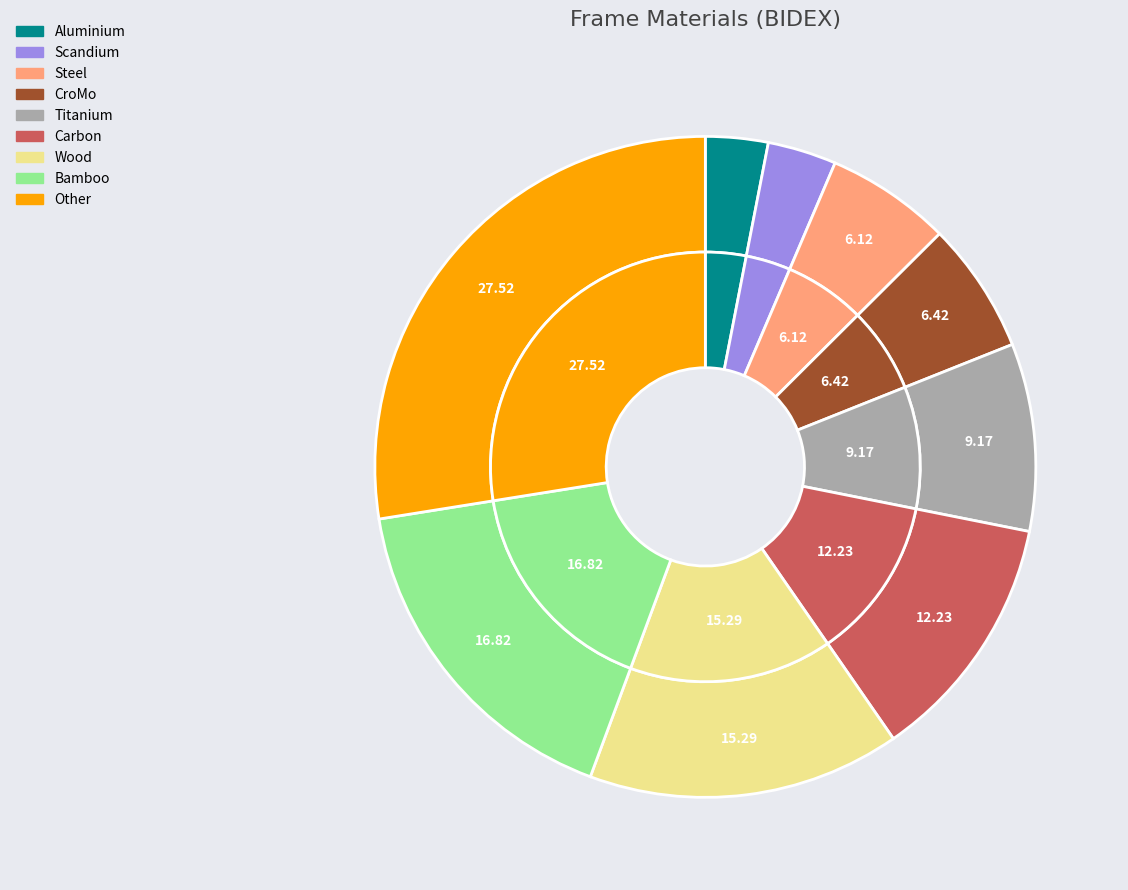

Which has a higher value, CroMo or Other?

Other